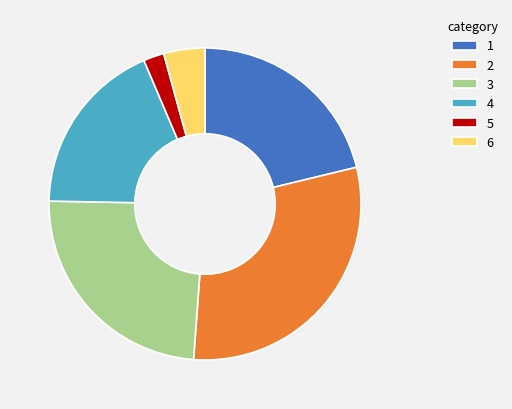

Is 3 the majority of the pie?

No